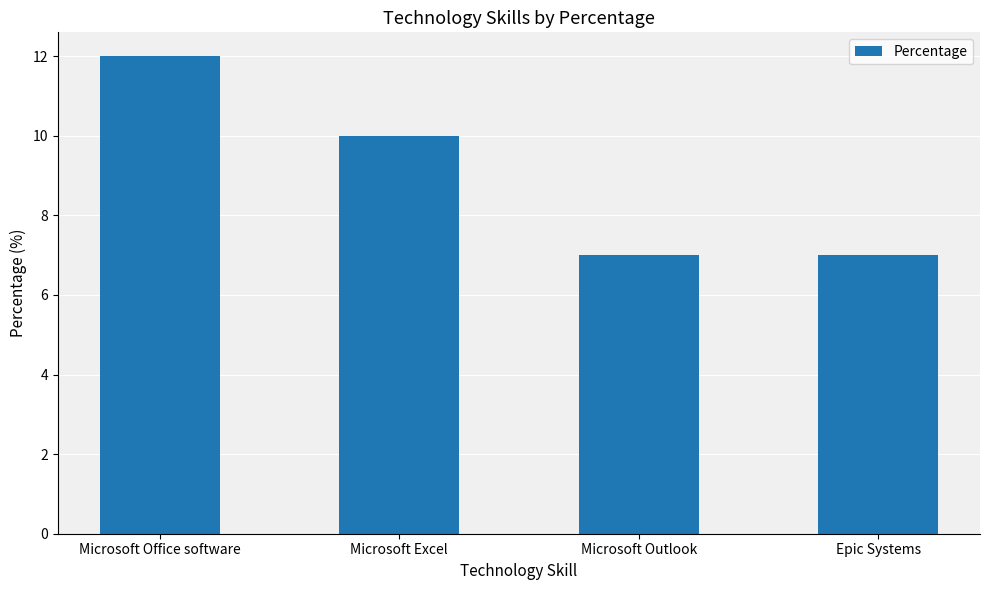

What is the label of the 3rd bar from the left?

Microsoft Outlook